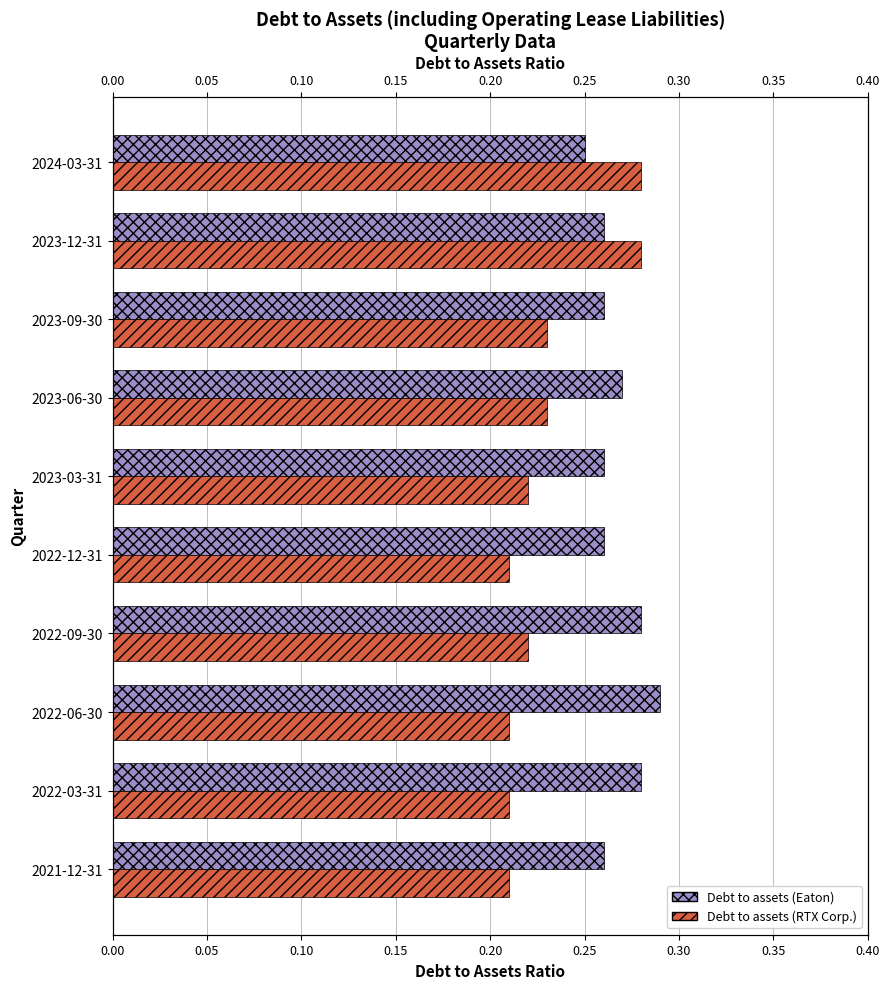

The Debt to assets (Eaton) series shows 0.5 at 2023-12-31. True or false?

False